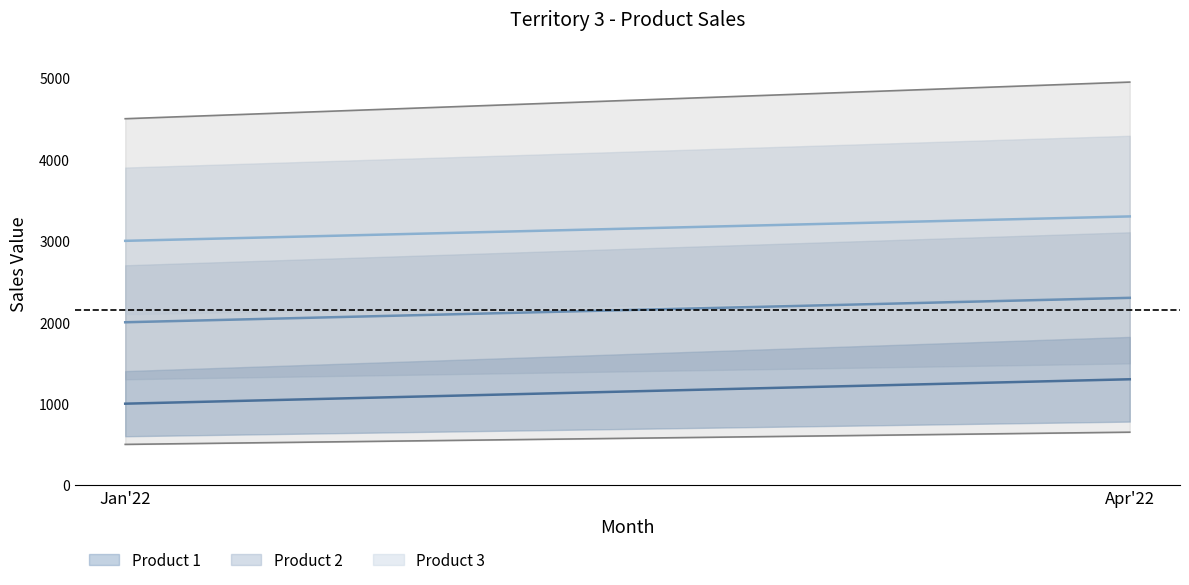

At how many categories does at least one series exceed 2349?

2